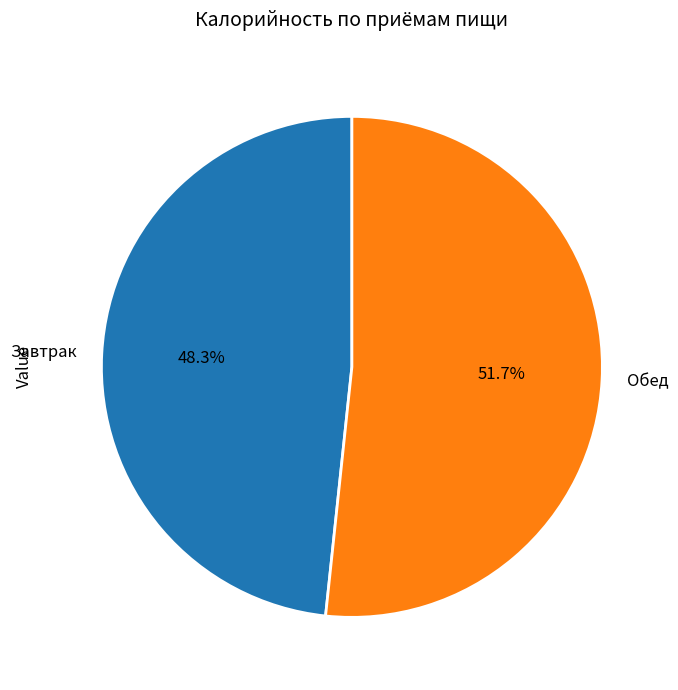

To the nearest percent, what is the combined percentage of Завтрак and Обед?

100%